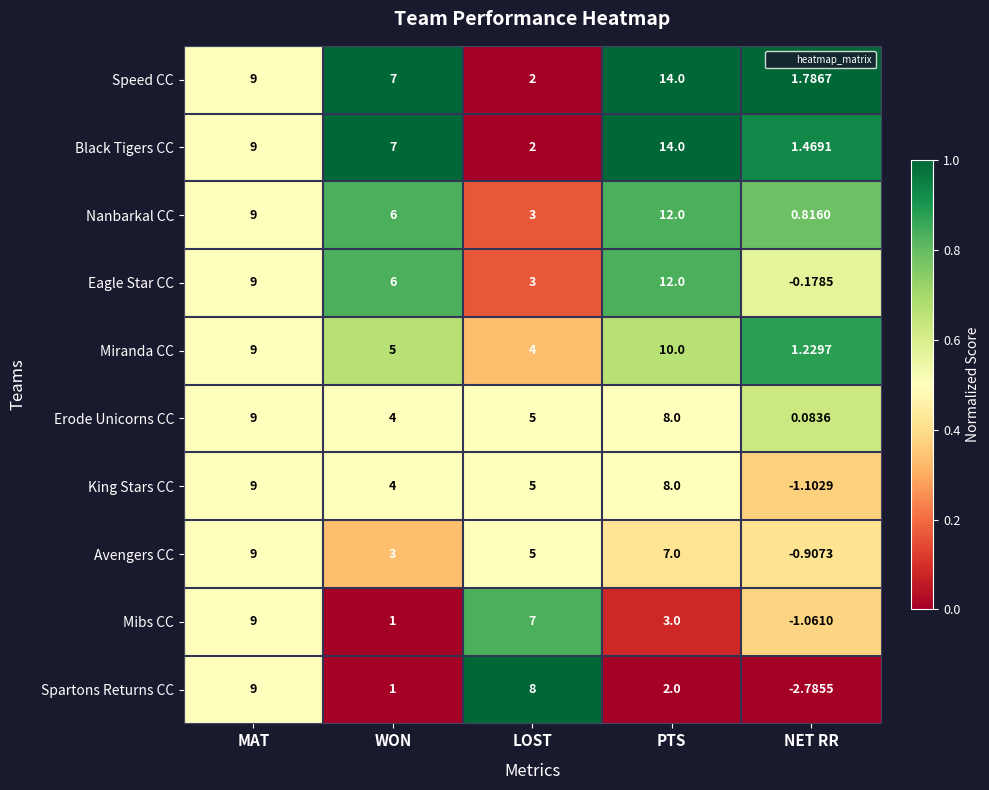

Which series has the widest spread of values?

Black Tigers CC